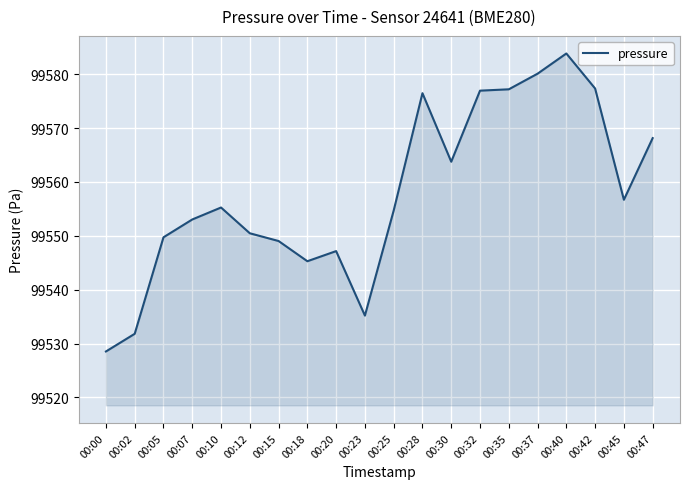

What is the approximate value at 00:02?

99531.8